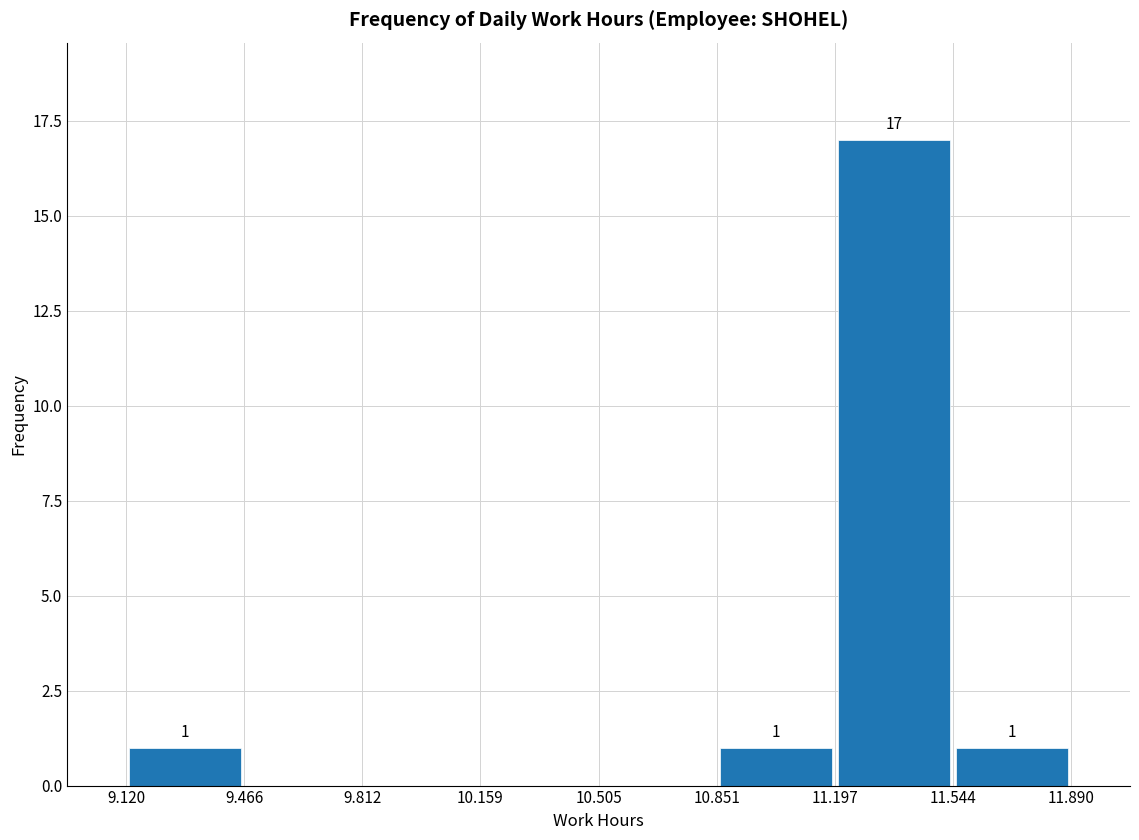

Over which range of the x-axis is the bar tallest?

11.197 to 11.544